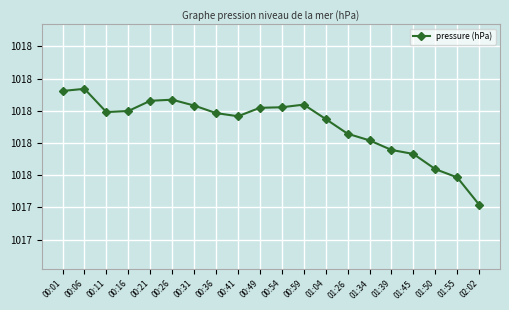

What is the difference between the maximum and second lowest values?

0.7